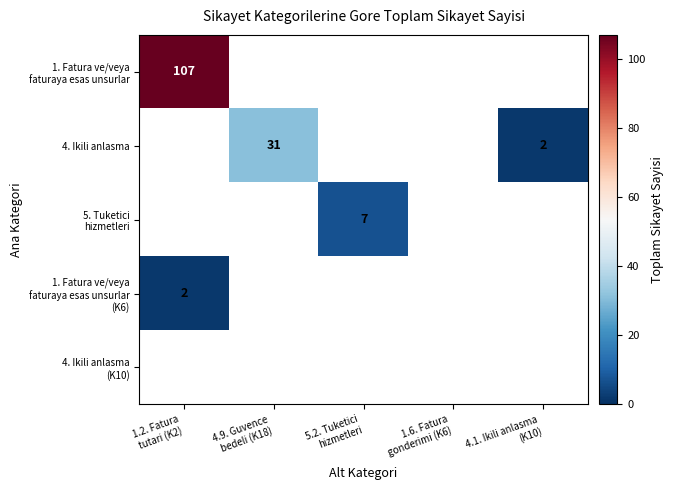

List the series in order of their peak value, highest first.

1. Fatura ve/veya faturaya esas unsurlar, 4. Ikili anlasma, 5. Tuketici hizmetleri, 1. Fatura ve/veya faturaya esas unsurlar (K6), 4. Ikili anlasma (K10)